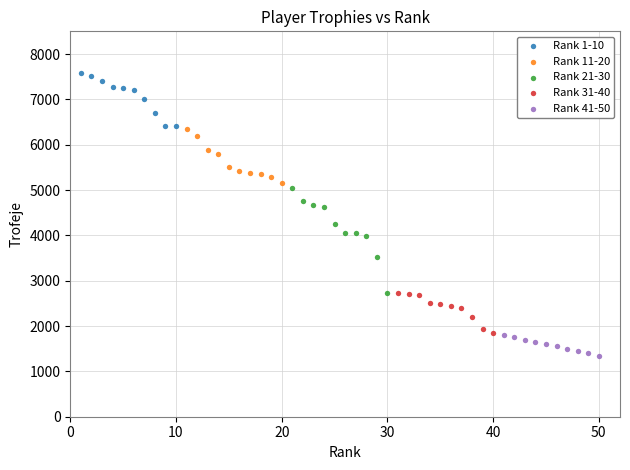

Which series contains the lowest Y value?

Rank 41-50